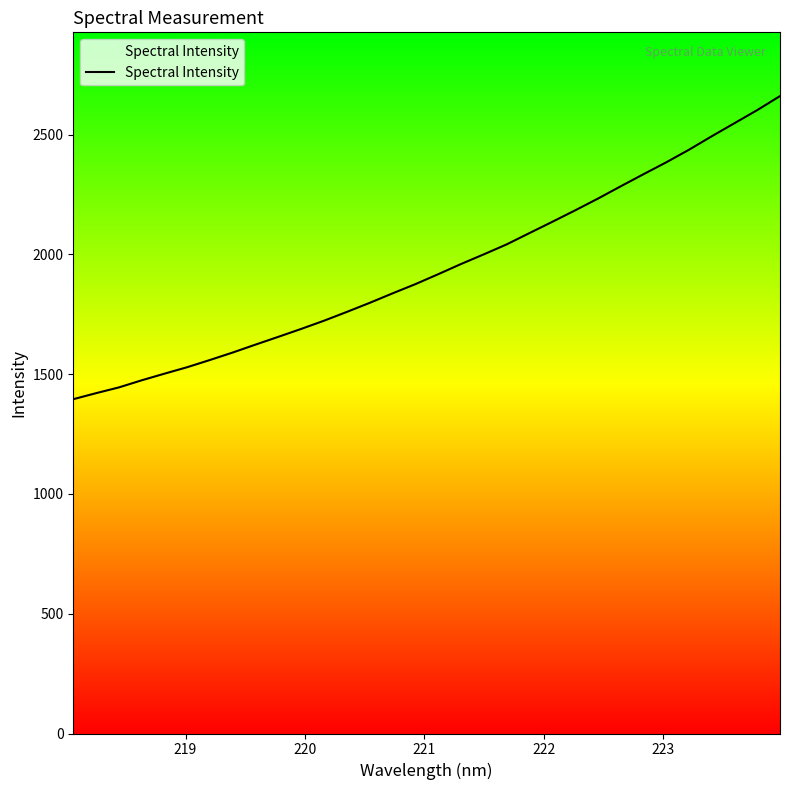

True or false: the data has more than 0 interior local peaks.

False